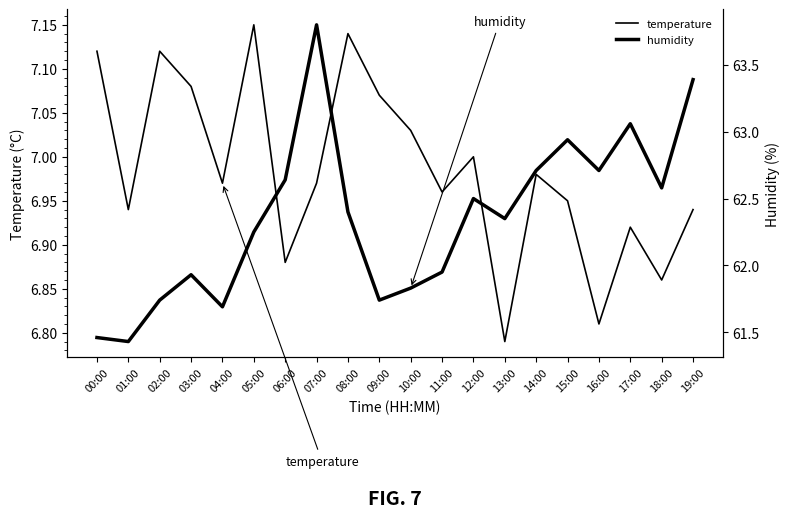

Is the value of humidity at 05:00 greater than the value of temperature at 04:00?

Yes